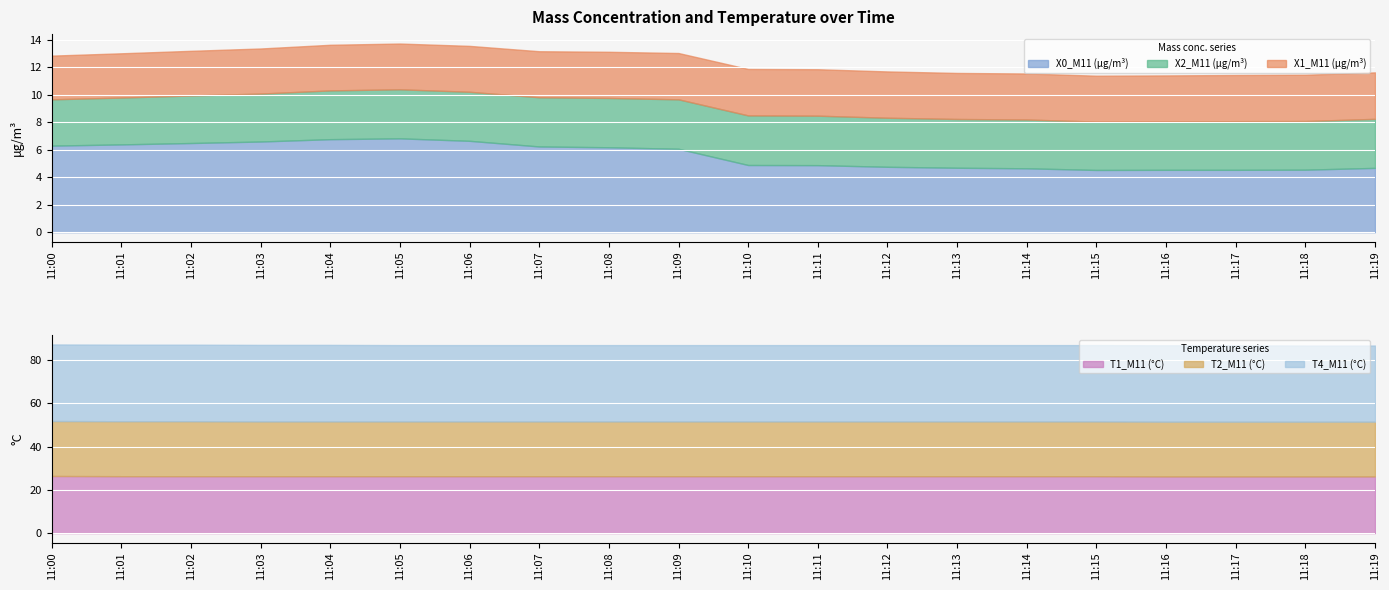

What is the difference between the highest and lowest values at 11:15?

32.0